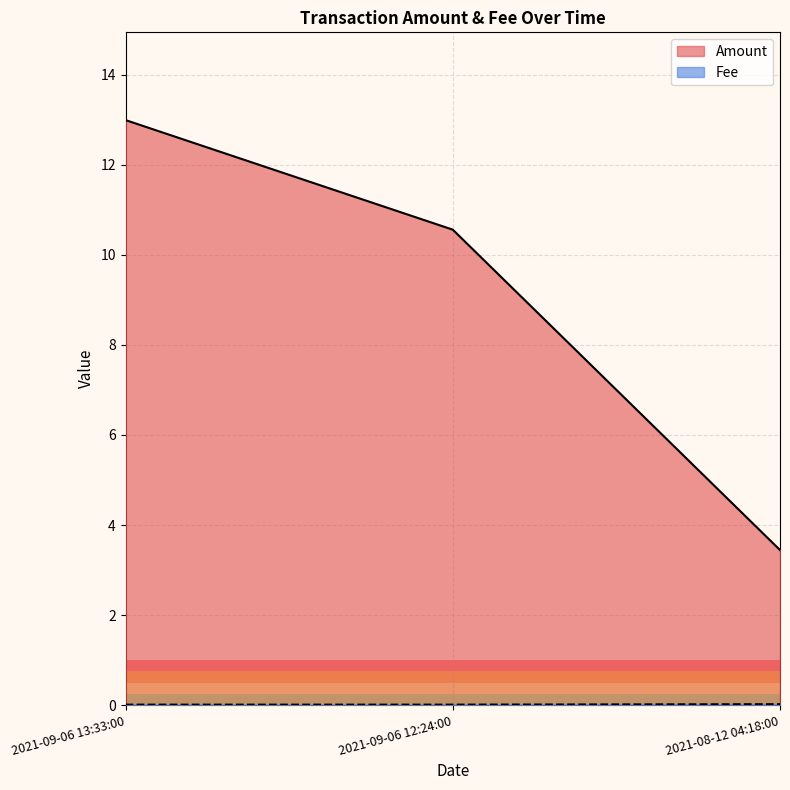

What is the sum of the Amount values at 2021-09-06 13:33:00 and 2021-08-12 04:18:00?

16.4